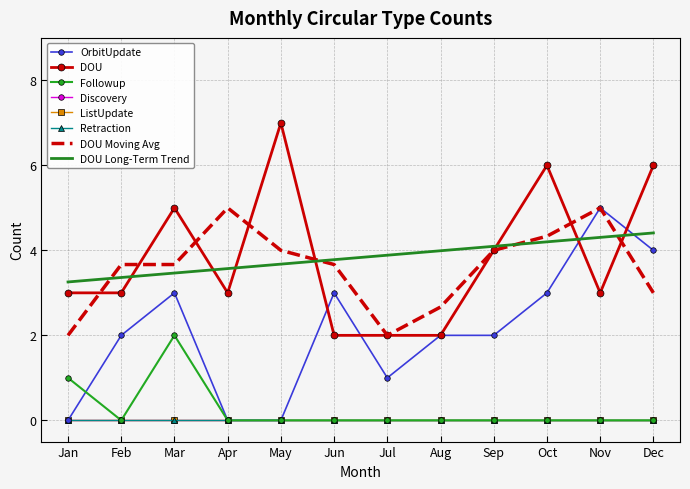

Rank the categories by Followup value from highest to lowest.

Mar, Jan, Feb, Apr, May, Jun, Jul, Aug, Sep, Oct, Nov, Dec